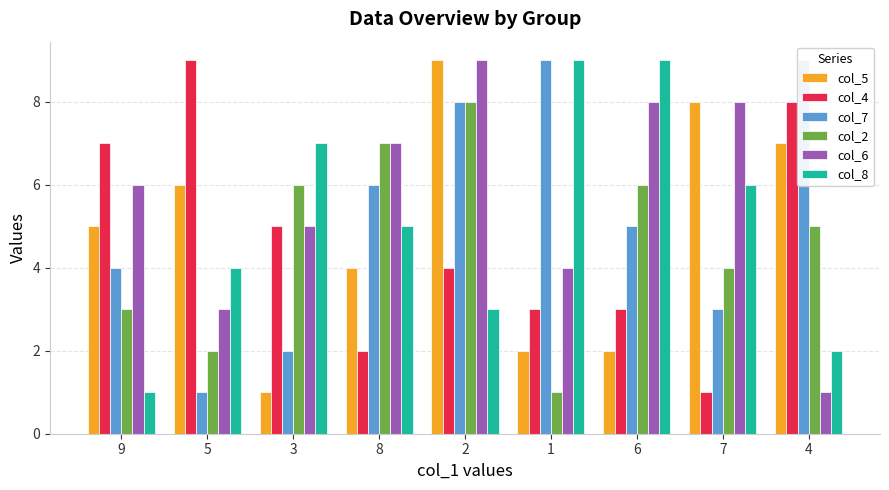

Between 3 and 7, which series saw the biggest shift?

col_5